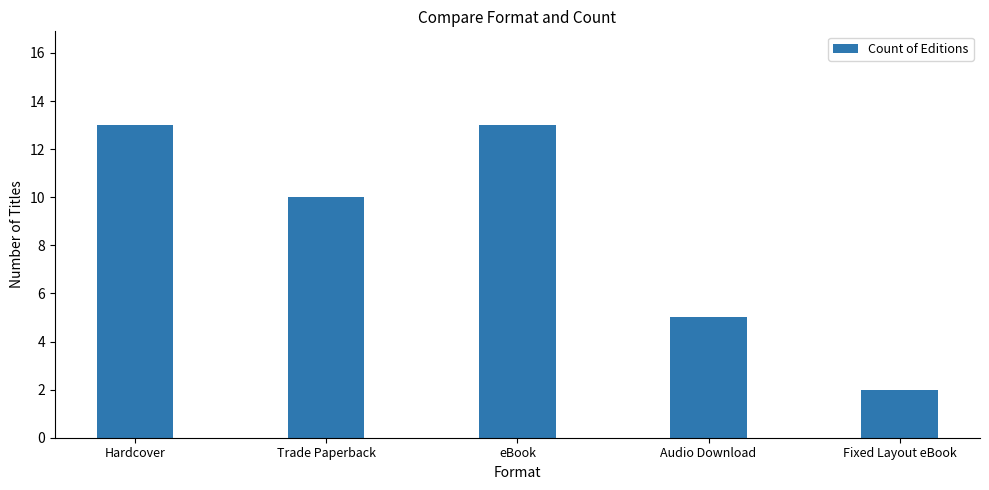

Which category has the lowest value across all series?

Fixed Layout eBook